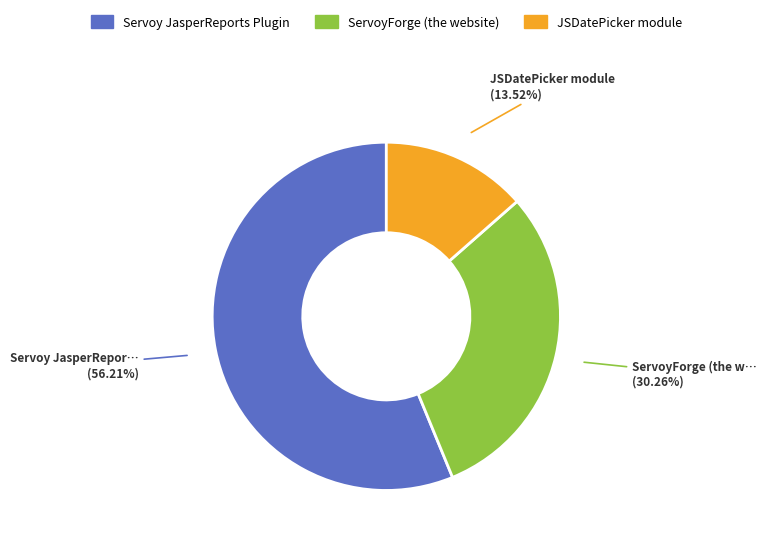

Do Servoy JasperReports Plugin and ServoyForge (the website) together represent more than half of the pie?

Yes